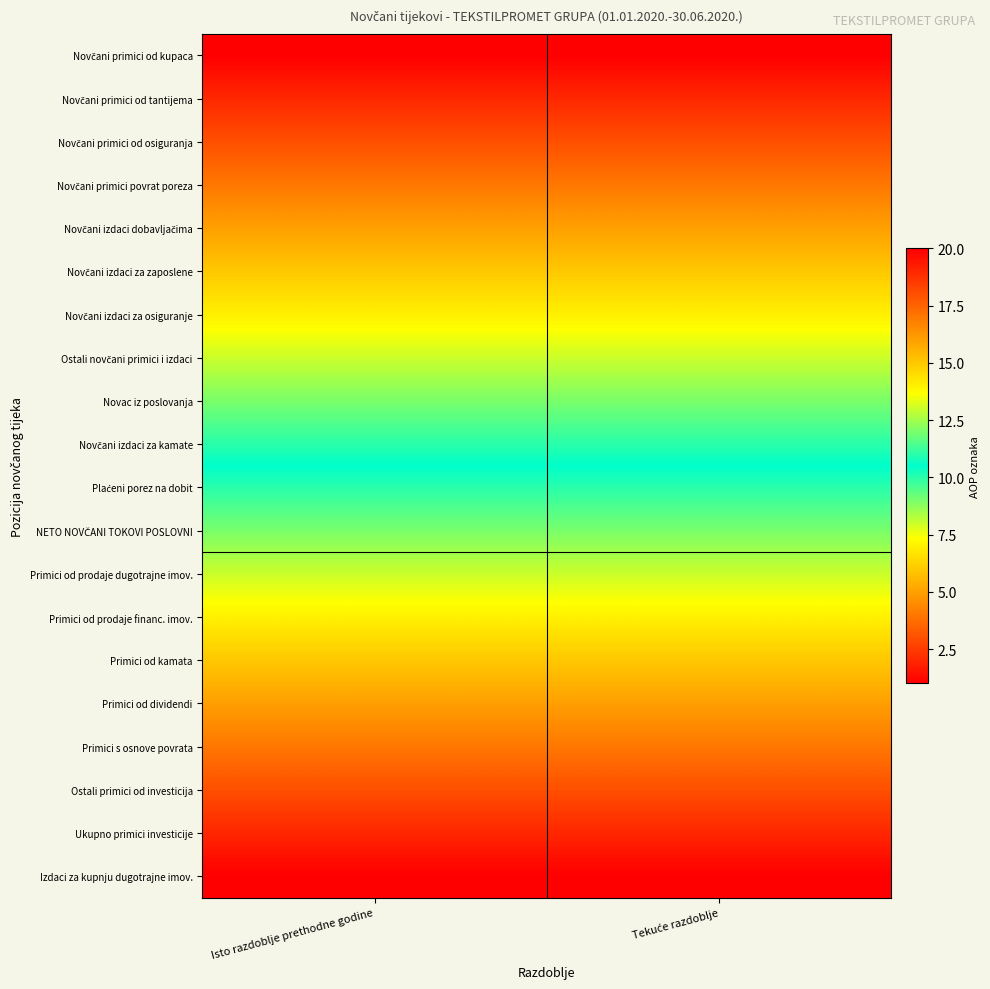

Between Isto razdoblje prethodne godine and Tekuće razdoblje, which series saw the biggest shift?

Novčani primici od kupaca